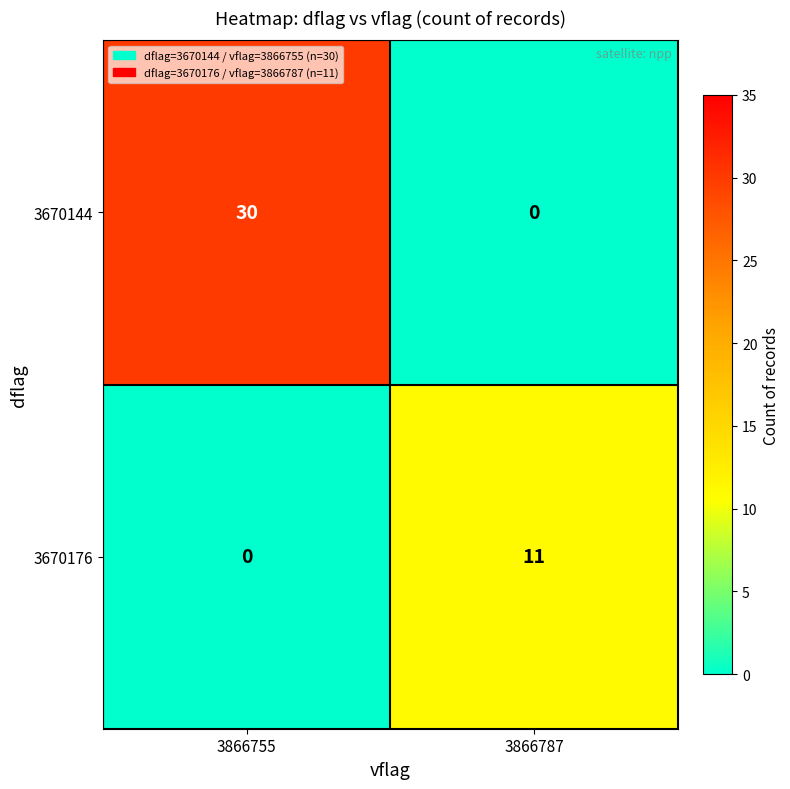

Which series has the widest spread of values?

3670144